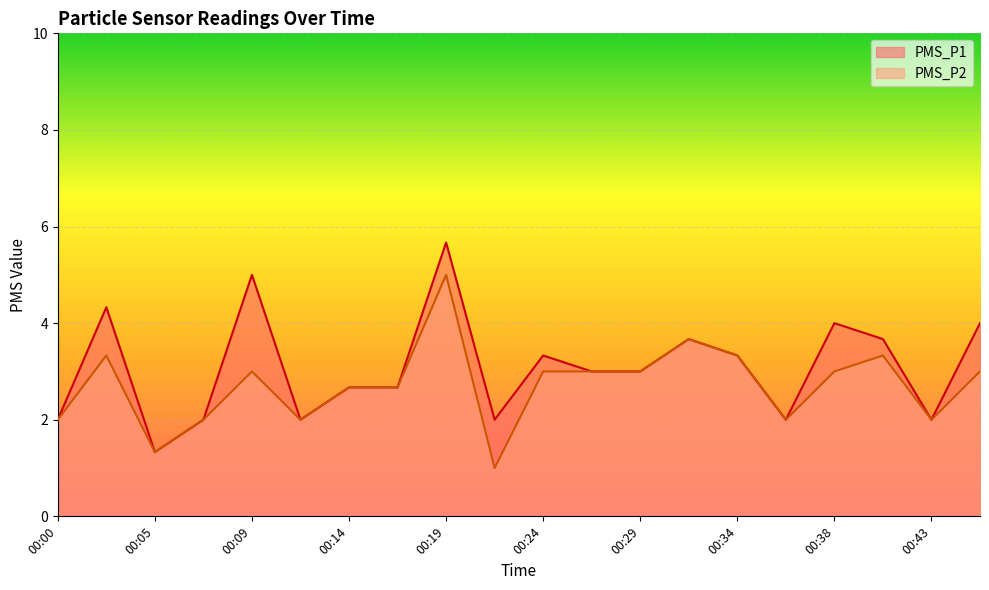

Reading left to right, list all the values displayed in this chart.

PMS_P1: 00:00=2.0	00:02=4.3	00:05=1.3	00:07=2.0	00:09=5.0	00:12=2.0	00:14=2.7	00:17=2.7	00:19=5.7	00:21=2.0	00:24=3.3	00:26=3.0	00:29=3.0	00:31=3.7	00:34=3.3	00:36=2.0	00:38=4.0	00:41=3.7	00:43=2.0	00:46=4.0
PMS_P2: 00:00=2.0	00:02=3.3	00:05=1.3	00:07=2.0	00:09=3.0	00:12=2.0	00:14=2.7	00:17=2.7	00:19=5.0	00:21=1.0	00:24=3.0	00:26=3.0	00:29=3.0	00:31=3.7	00:34=3.3	00:36=2.0	00:38=3.0	00:41=3.3	00:43=2.0	00:46=3.0